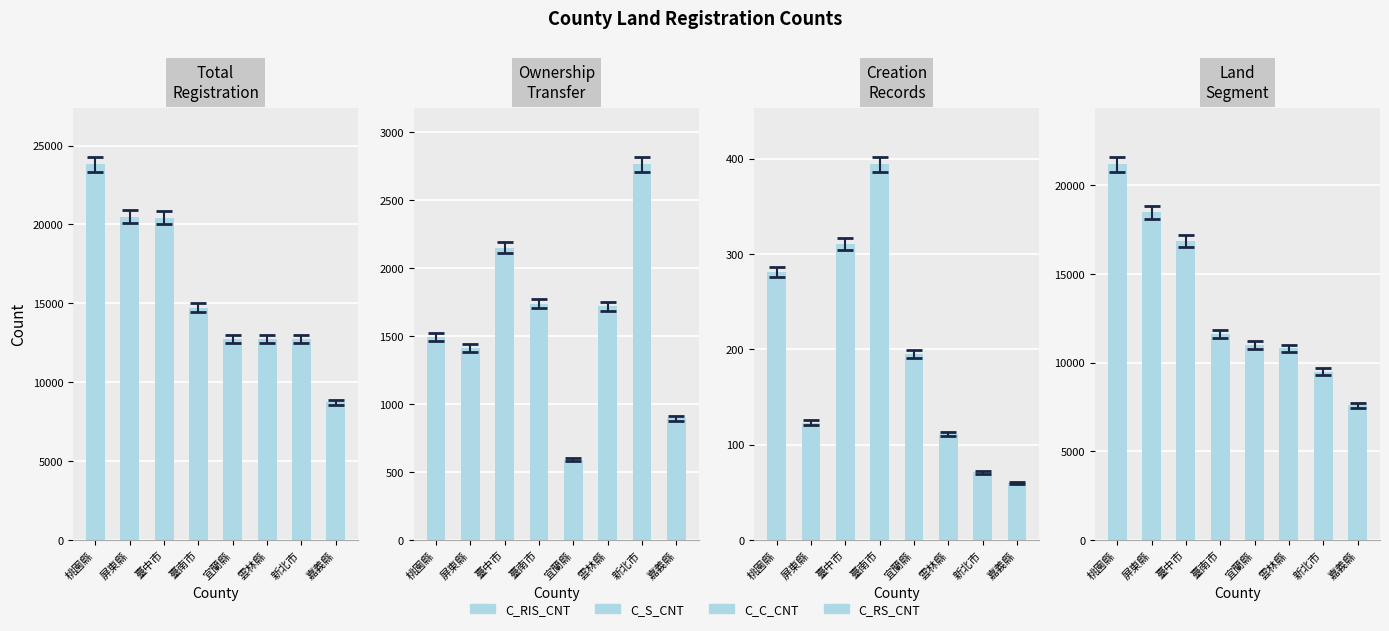

The C_RS_CNT series shows 30719 at 屏東縣. True or false?

False